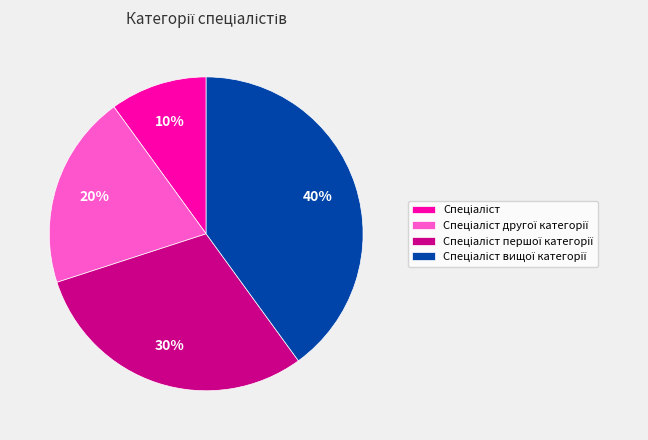

To the nearest percent, what is the average slice percentage?

25%